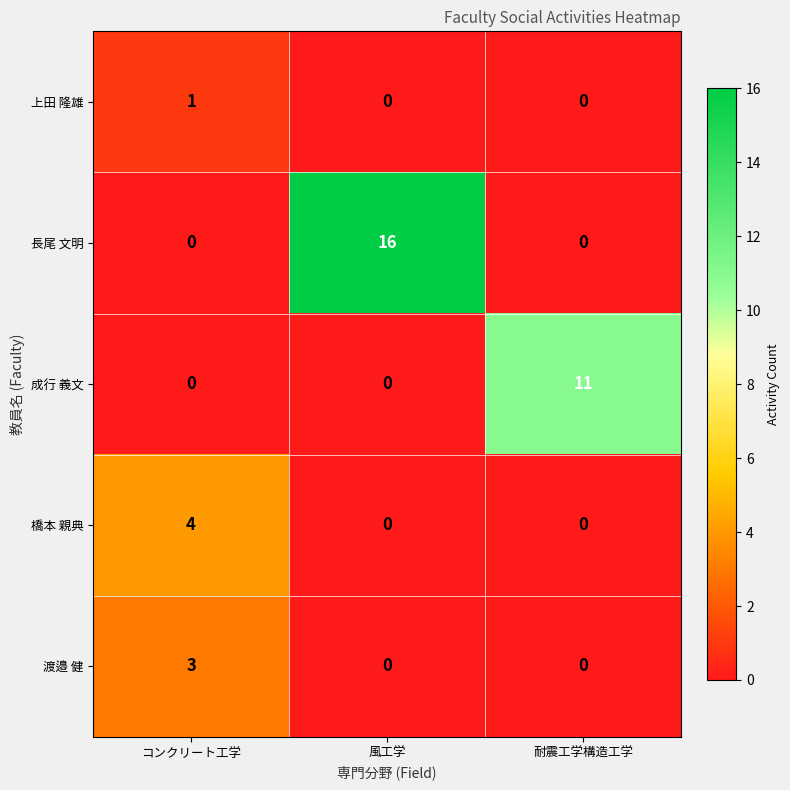

How many values in the 上田 隆雄 series exceed 0?

1